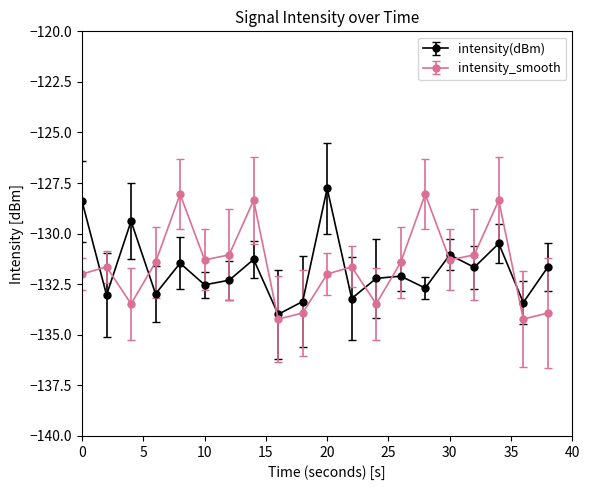

At how many categories does at least one series exceed -130?

7